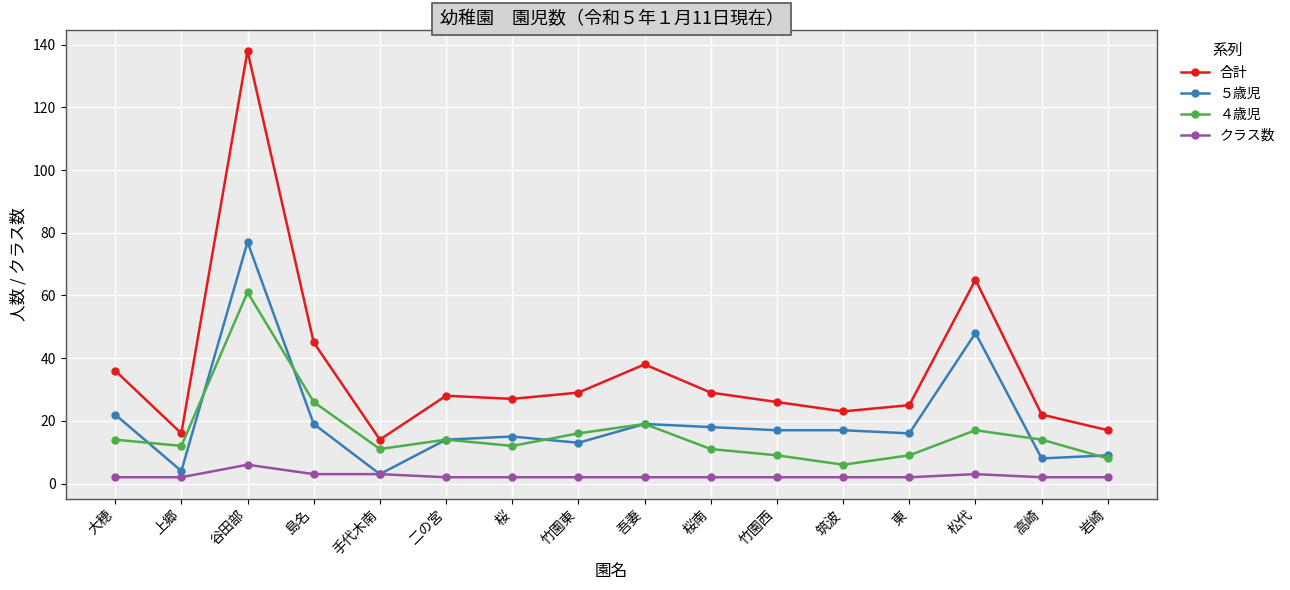

True or false: 合計 has more than 2 points higher than both neighbors.

True